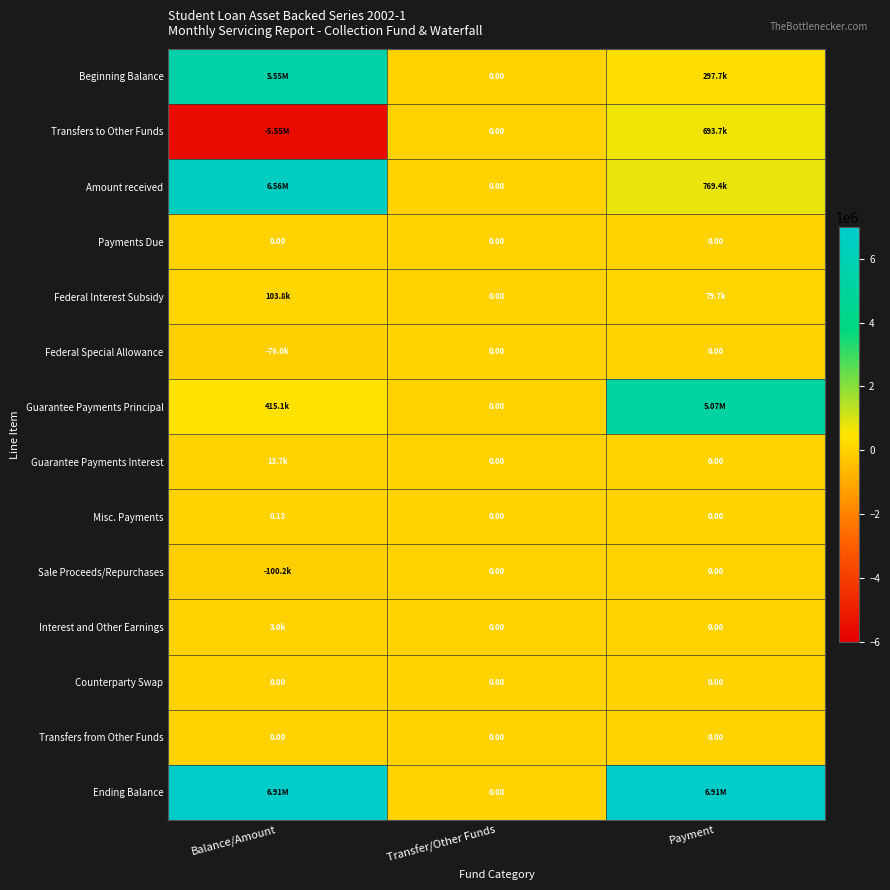

What is the sum of the Guarantee Payments Interest values at Transfer/Other Funds and Balance/Amount?

13745.4